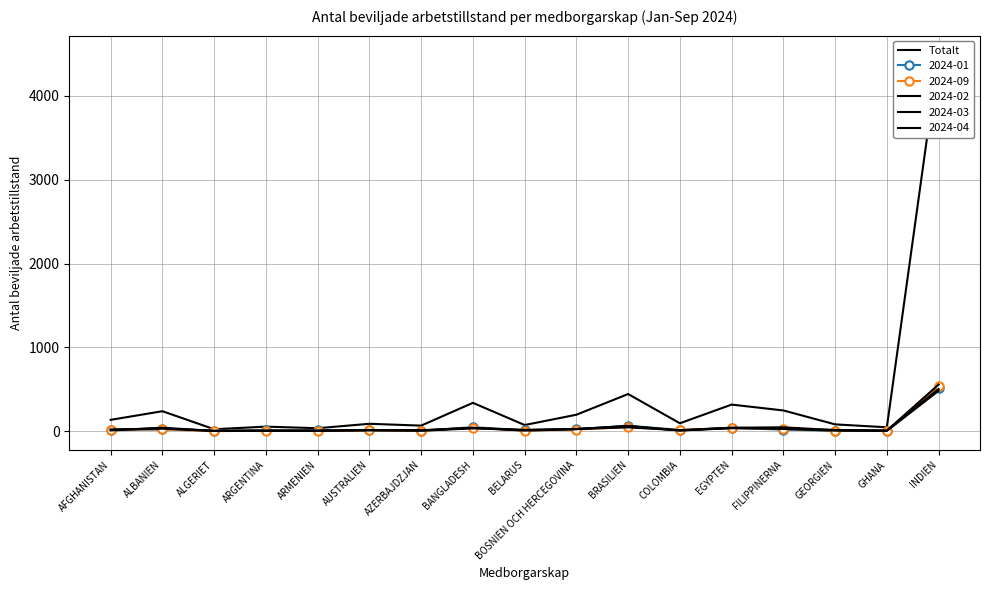

What is the value of the 2nd point from the left?

238